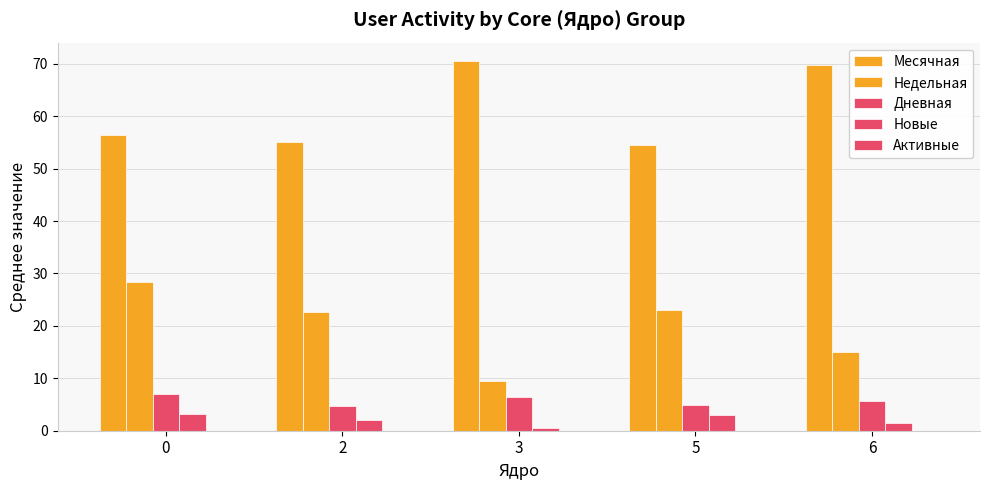

Reading right to left, what are all the values shown in this chart?

Месячная: 6=69.7	5=54.5	3=70.5	2=55.0	0=56.4
Недельная: 6=15.0	5=23.0	3=9.5	2=22.7	0=28.3
Дневная: 6=5.7	5=5.0	3=6.5	2=4.7	0=7.0
Новые: 6=1.5	5=3.0	3=0.5	2=2.0	0=3.1
Активные: 6=0.0	5=0.0	3=0.0	2=0.0	0=0.0